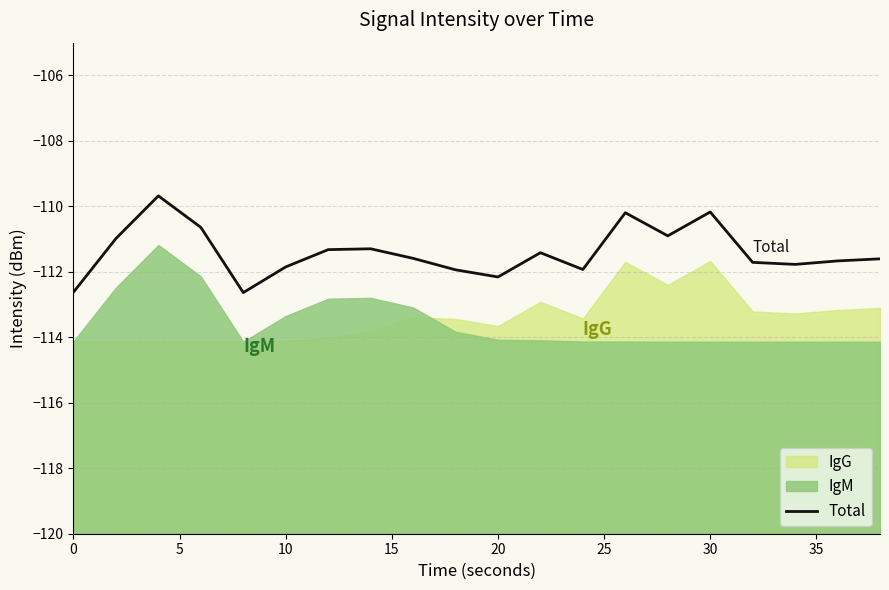

What is the minimum value for Total?

-112.6